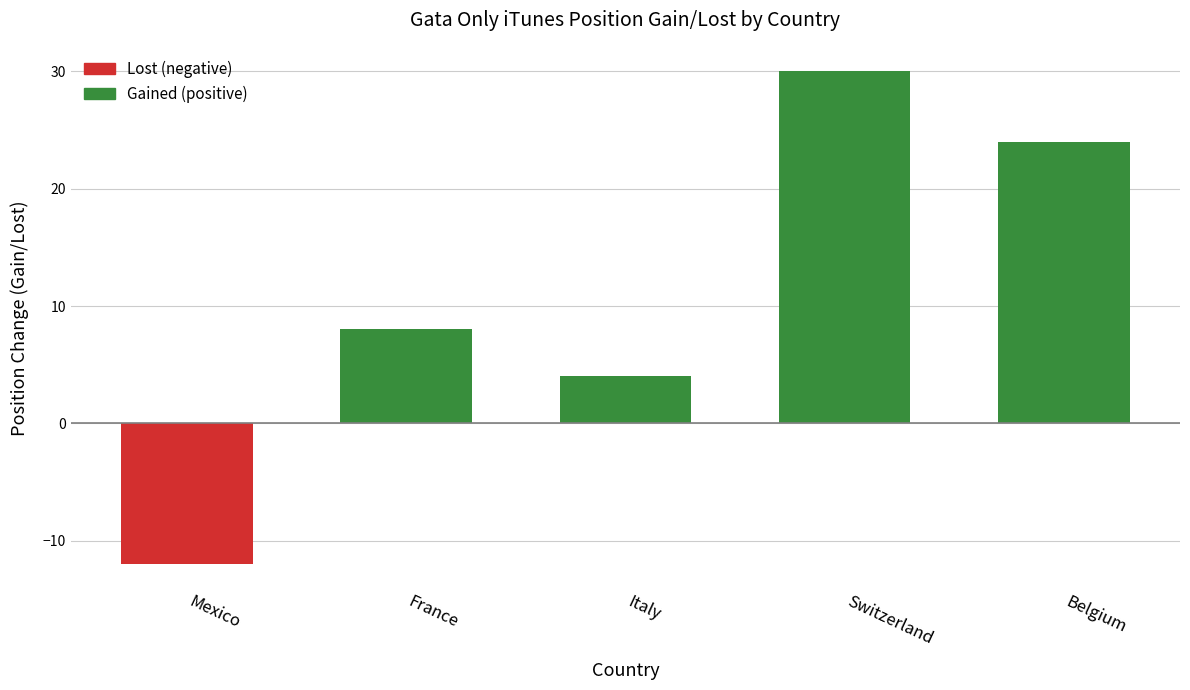

List the labels in order of value, smallest first.

Mexico, Italy, France, Belgium, Switzerland